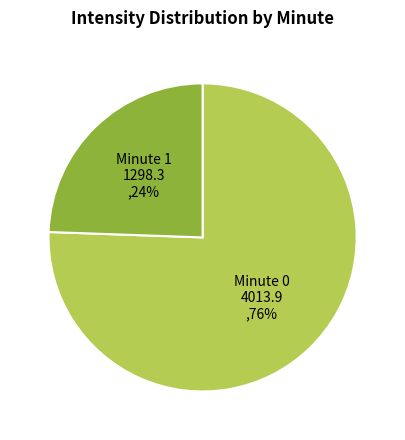

Rank the categories by value from highest to lowest.

Minute 0 4013.9 ,76%, Minute 1 1298.3 ,24%